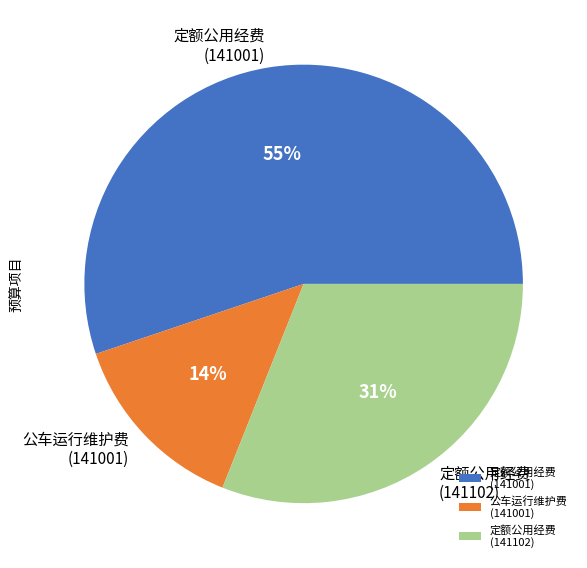

What percentage is the 公车运行维护费 (141001) slice, to the nearest percent?

14%